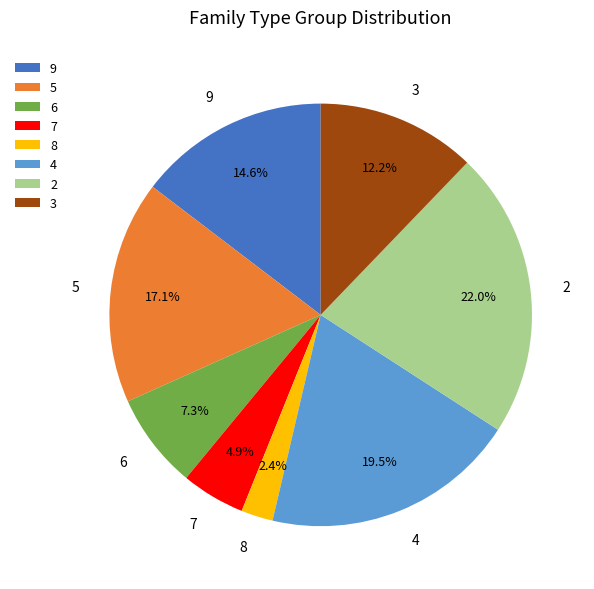

How much of the chart is everything except 9?

85.4%